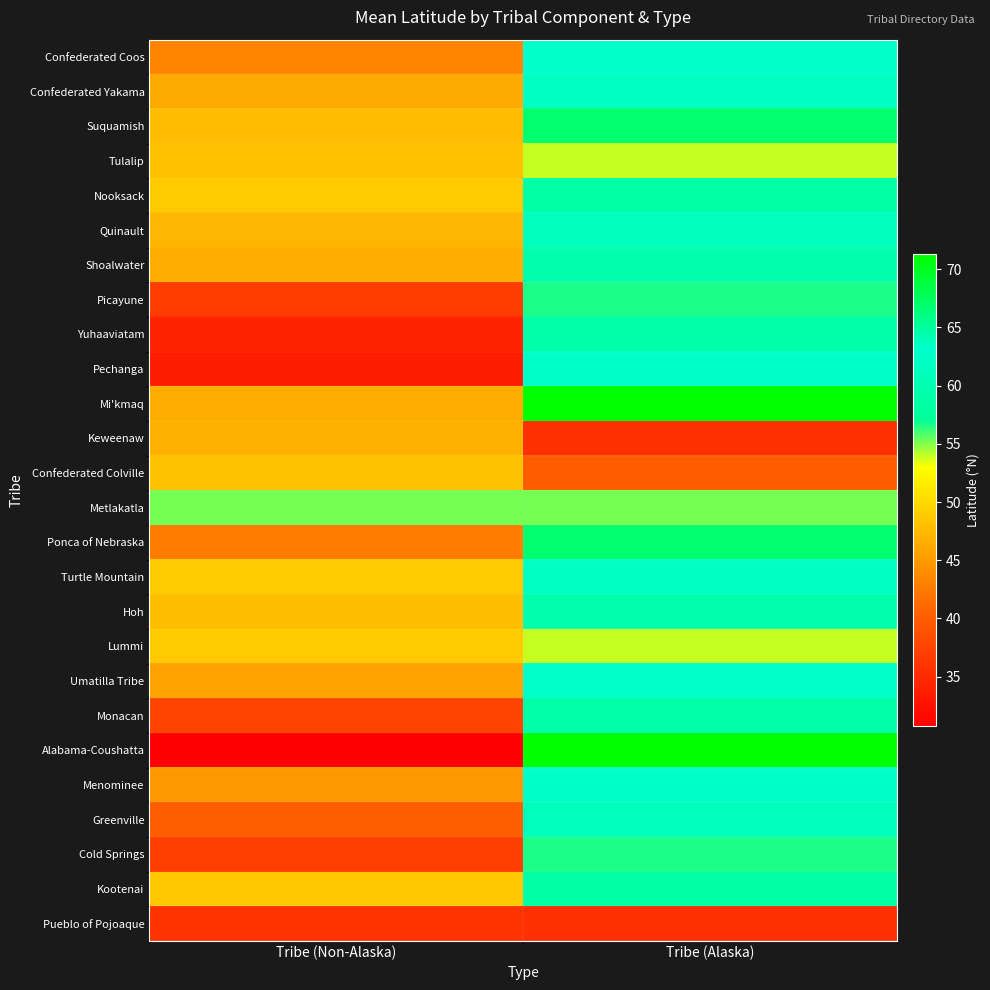

Which series has the largest total across all categories?

Mi'kmaq